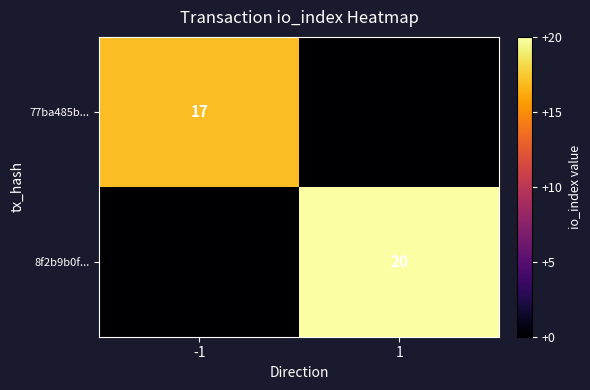

At which category does the chart reach its peak across all series?

1